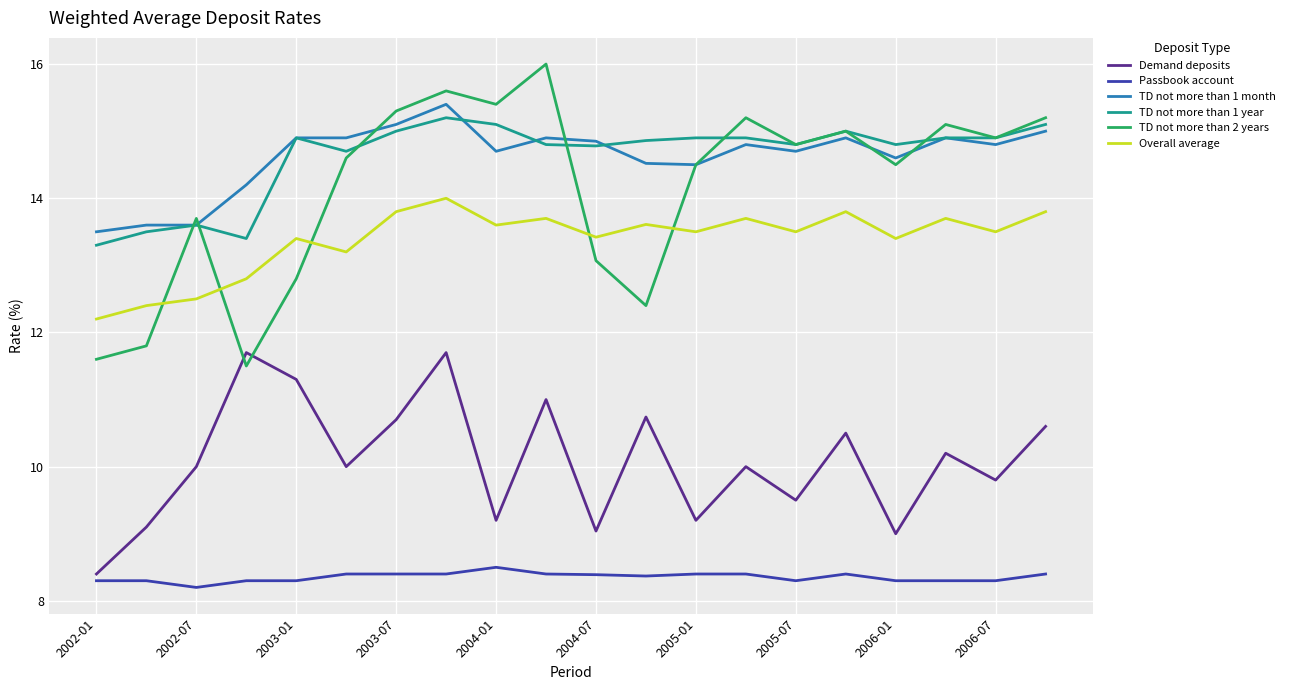

True or false: Overall average and TD not more than 1 year cross at least once.

False